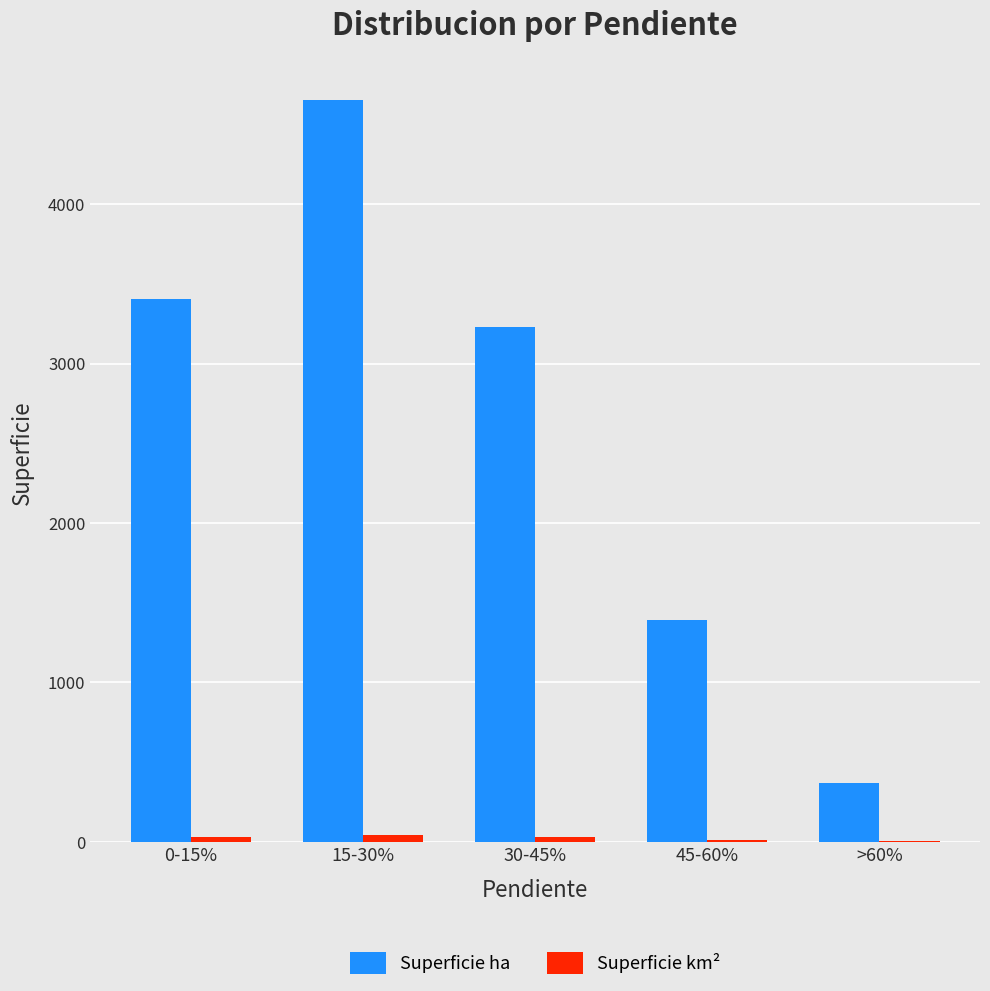

What is the total value across all series at 30-45%?

3259.7